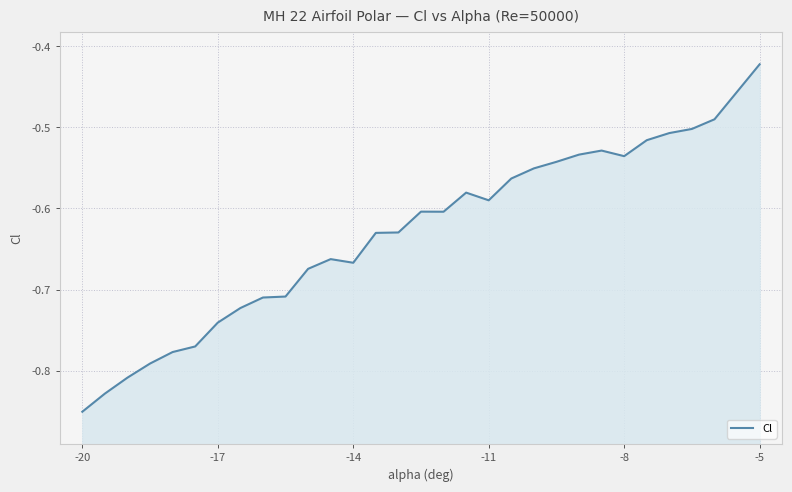

Reading right to left, list all the values displayed in this chart.

-0.4	-0.5	-0.5	-0.5	-0.5	-0.5	-0.5	-0.5	-0.5	-0.6	-0.6	-0.6	-0.6	-0.6	-0.6	-0.6	-0.6	-0.7	-0.7	-0.7	-0.7	-0.7	-0.7	-0.7	-0.8	-0.8	-0.8	-0.8	-0.8	-0.9